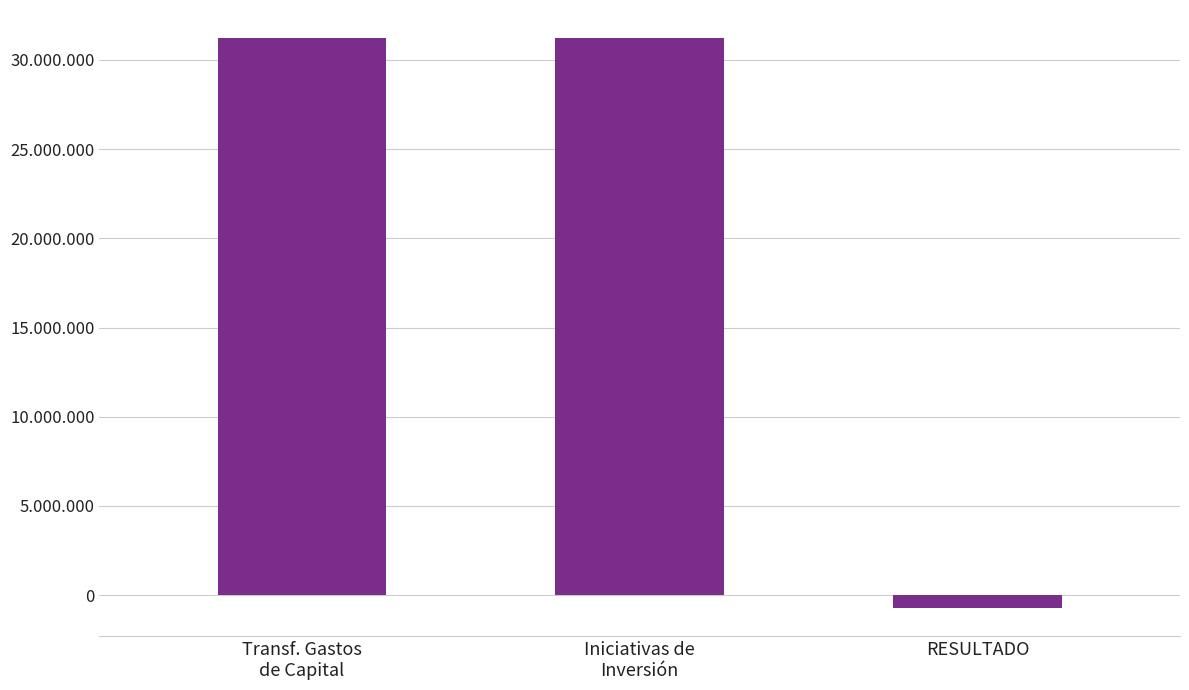

Approximately how many times larger is the value at Transf. Gastos
de Capital compared to Iniciativas de
Inversión?

1.0